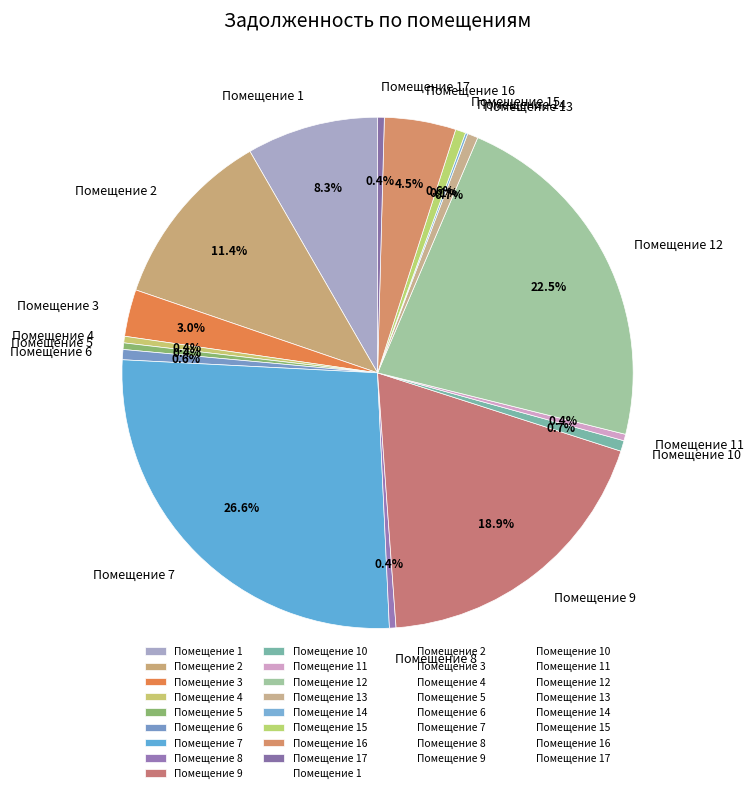

What is the largest slice in the pie chart?

Помещение 7